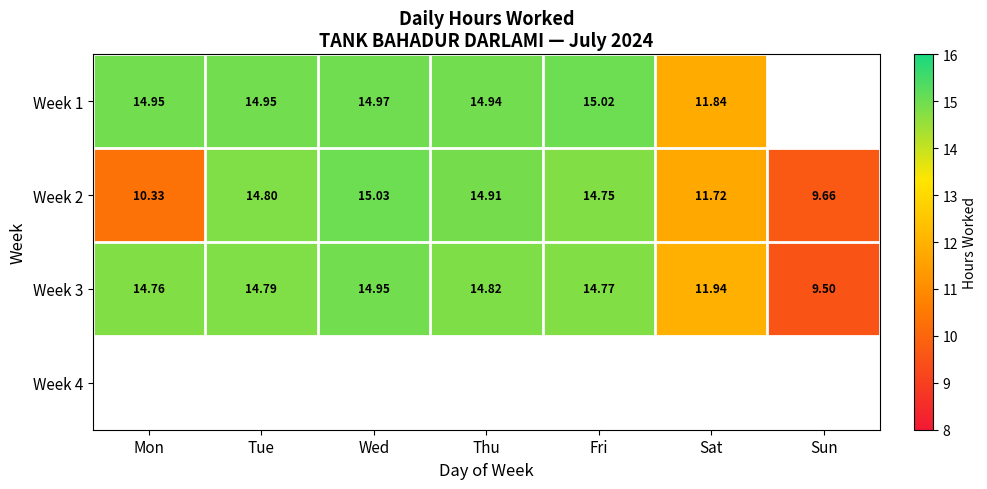

Where does the Week 2 series first go above 14?

Tue